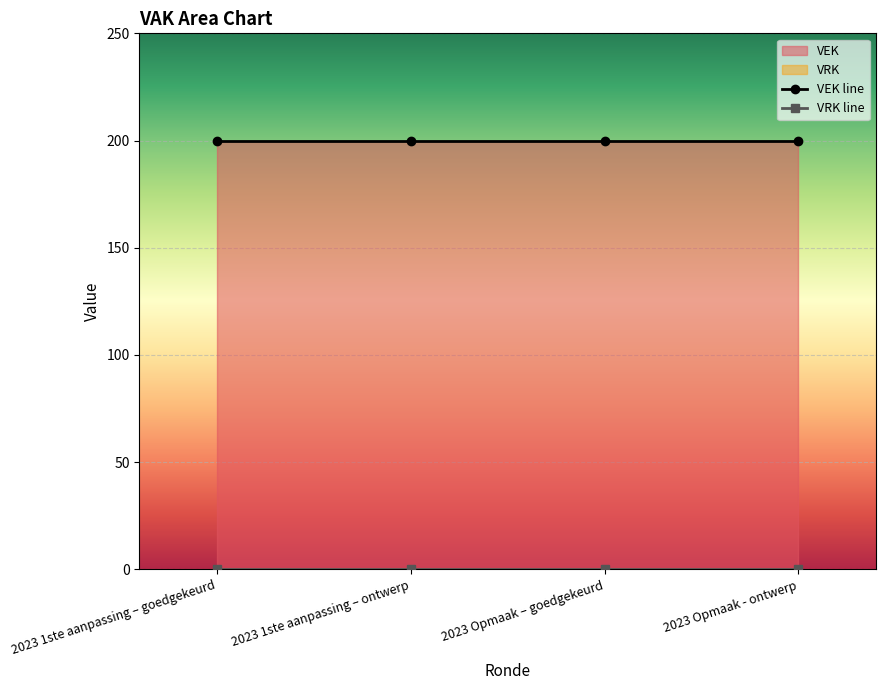

Rank the series by their maximum value, from highest to lowest.

VEK line, VRK line